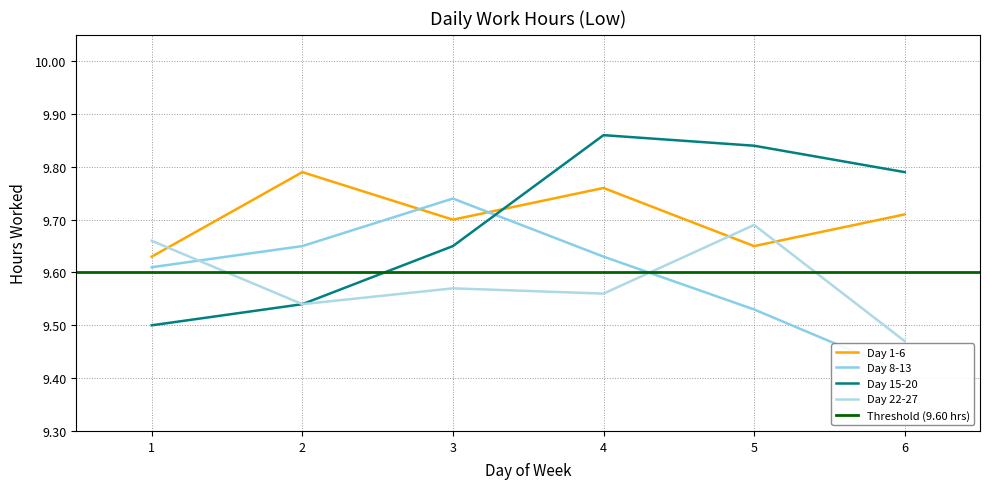

What is the average value of the Day 22-27 series?

9.6